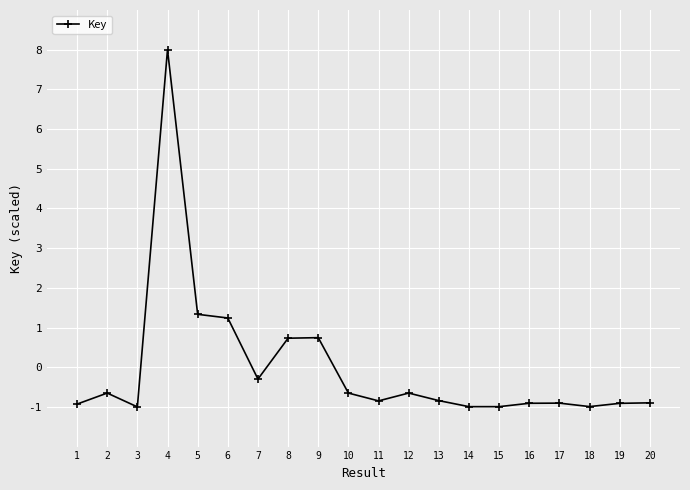

Which label corresponds to the largest value in the chart?

4